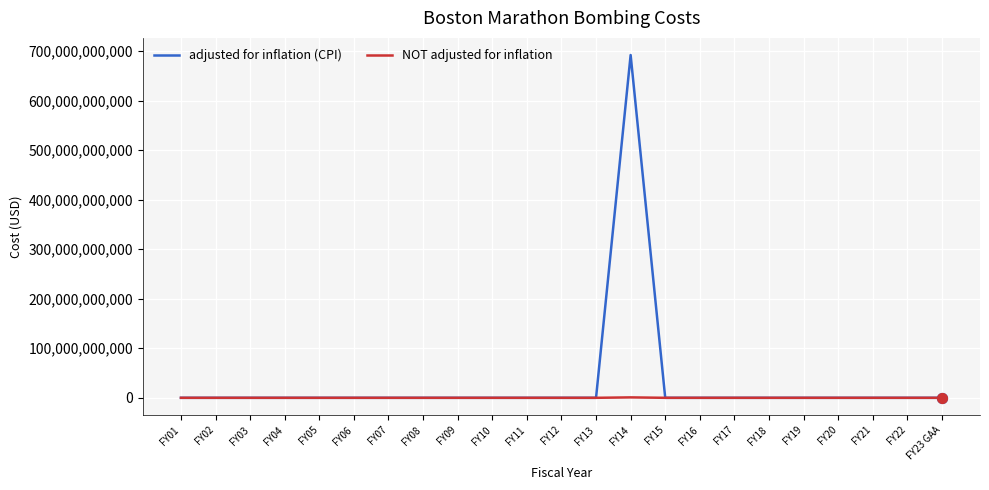

Which series has the widest spread of values?

adjusted for inflation (CPI)